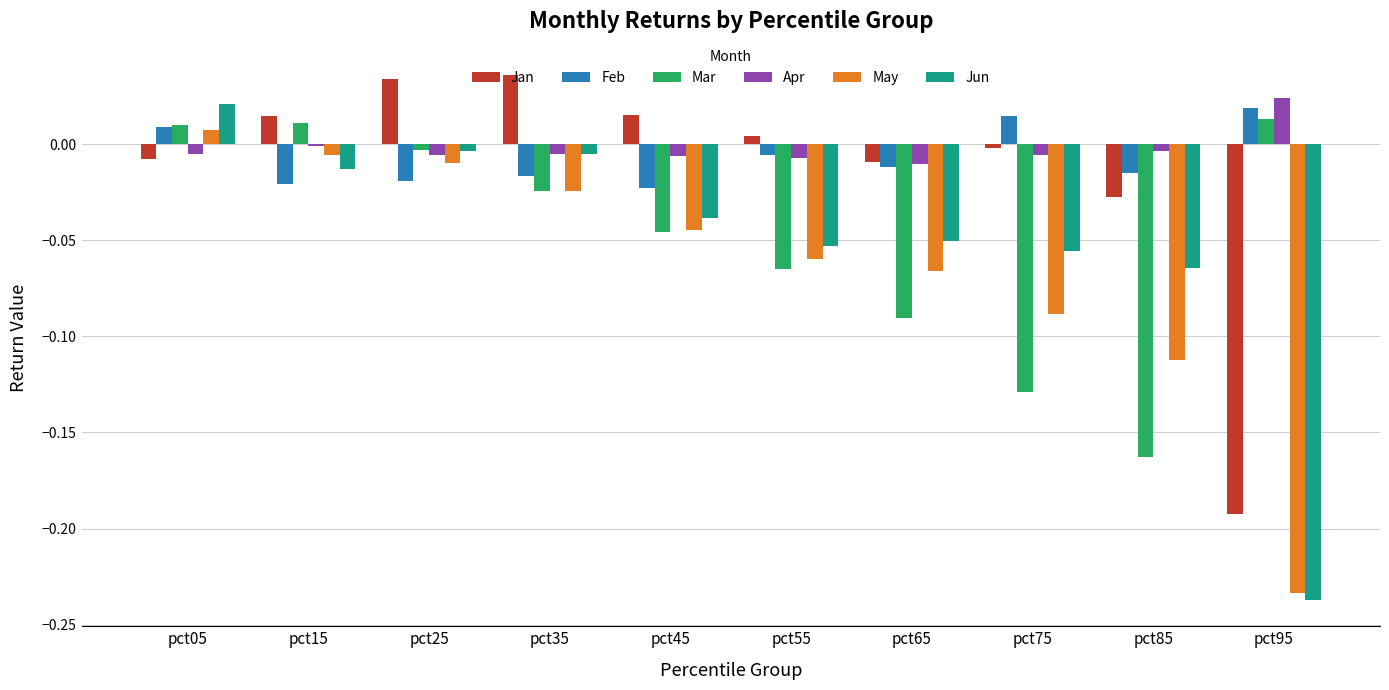

At which category is the sum across all series the highest?

pct05